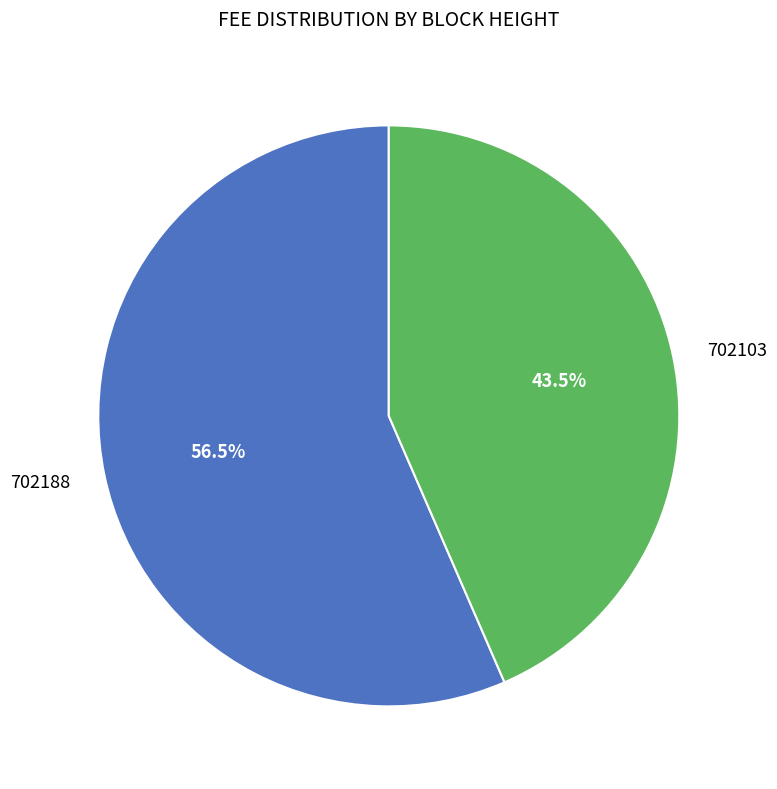

What percentage is NOT represented by 702188?

43.5%